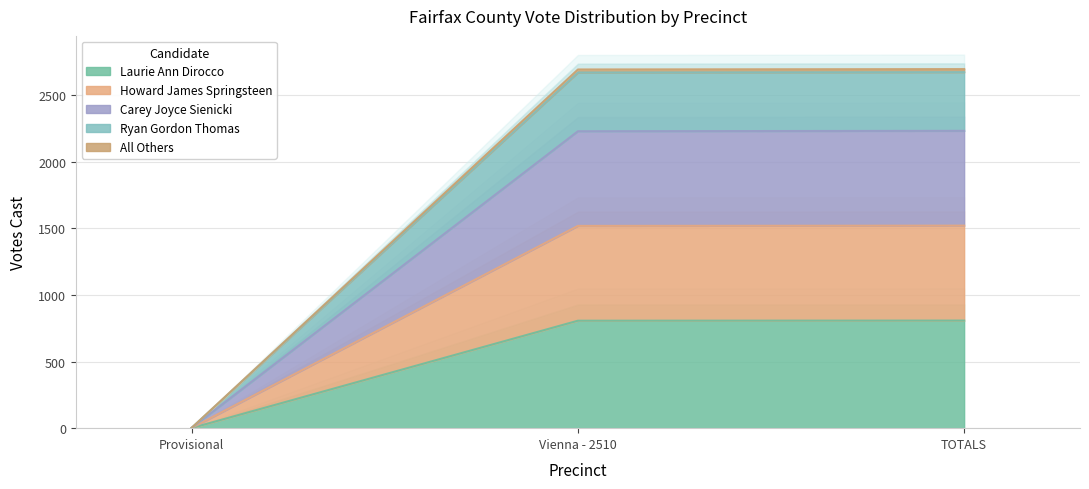

At which label is Howard James Springsteen closest to 1116?

Vienna - 2510